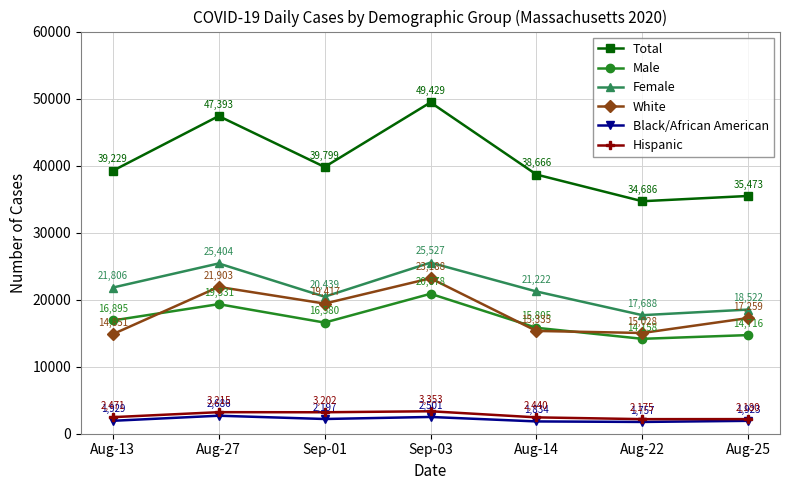

True or false: Male has a value of 23936 at Aug-13.

False